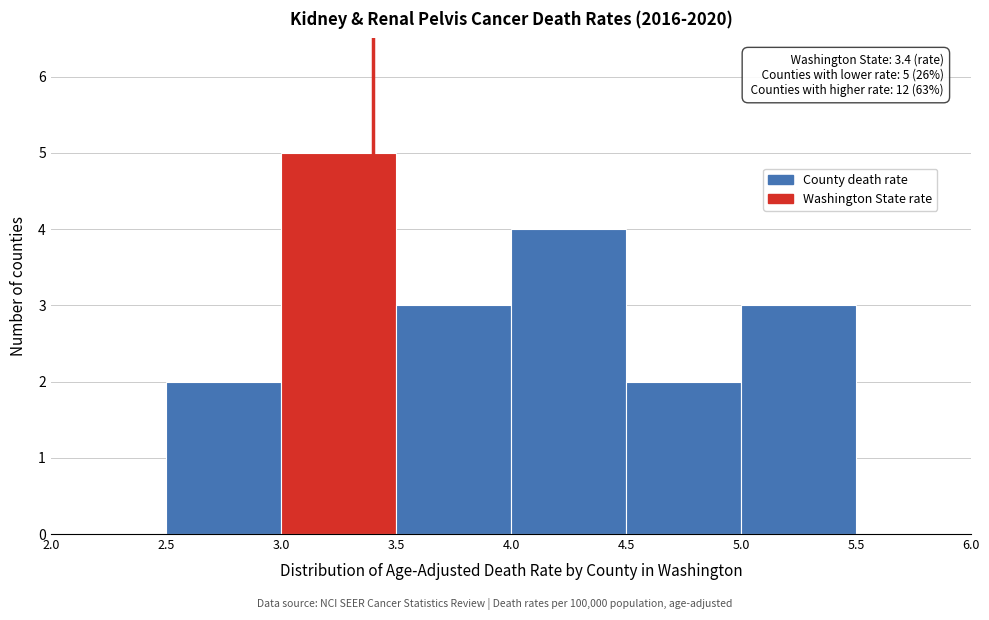

Over which range of the x-axis is the bar tallest?

3.0 to 3.5